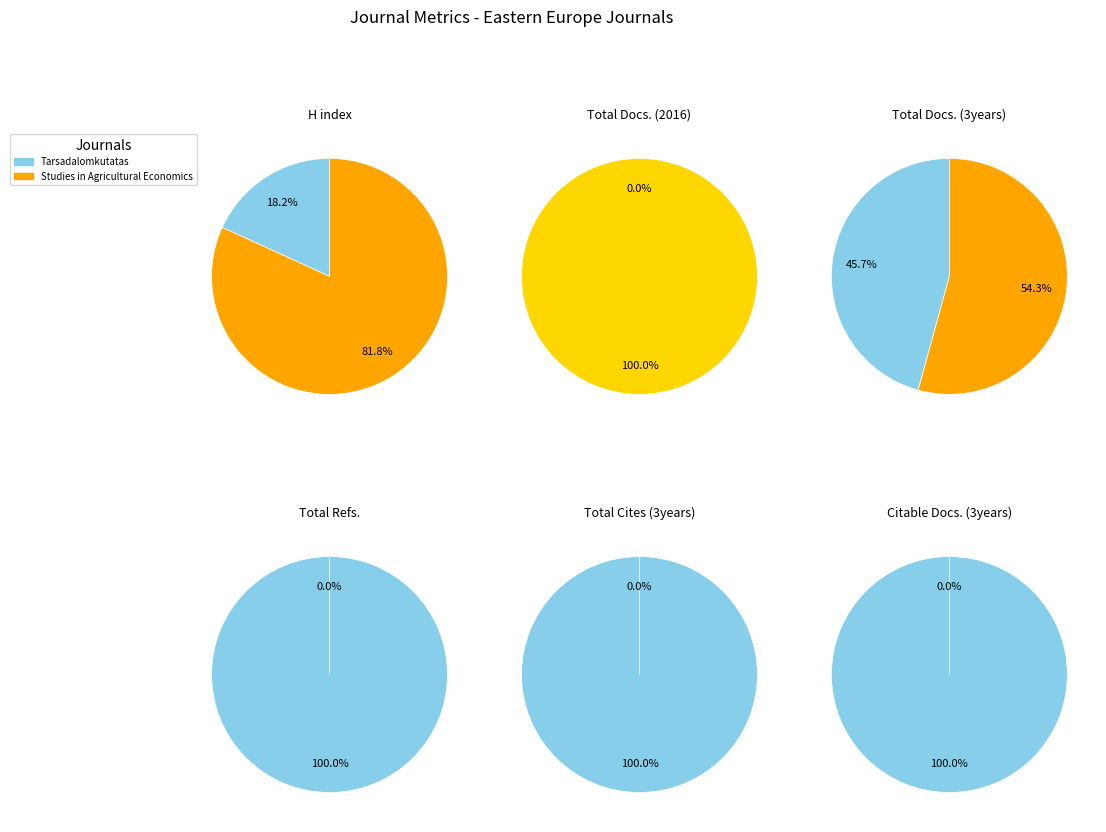

What portion of the pie excludes Tarsadalomkutatas?

81.8%